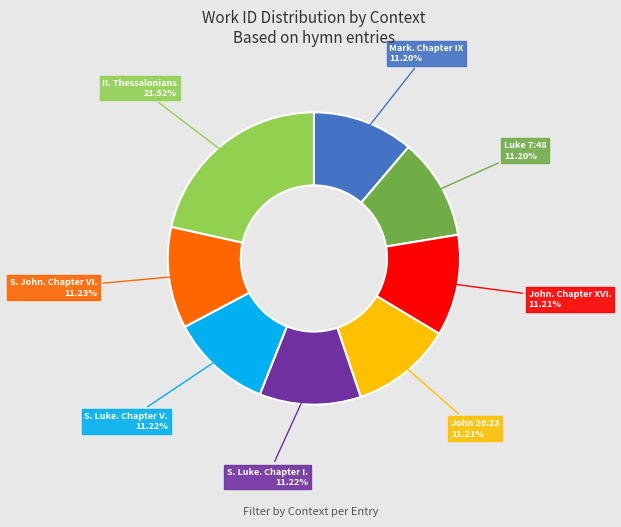

Is there any slice that represents more than half of the pie?

No